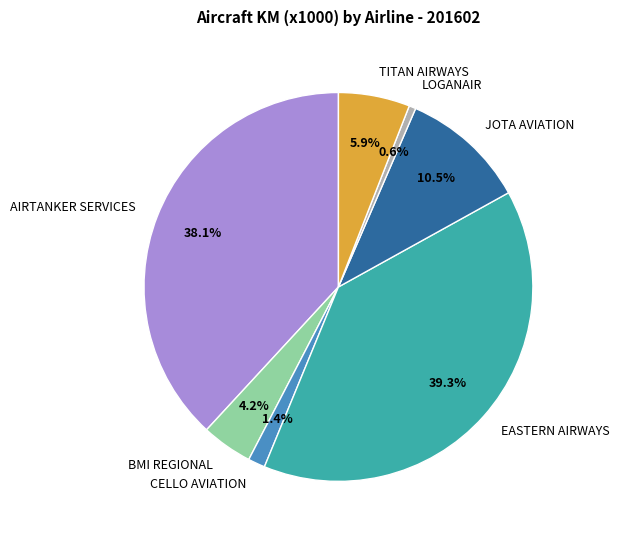

The EASTERN AIRWAYS slice represents 28% of the pie. True or false?

False